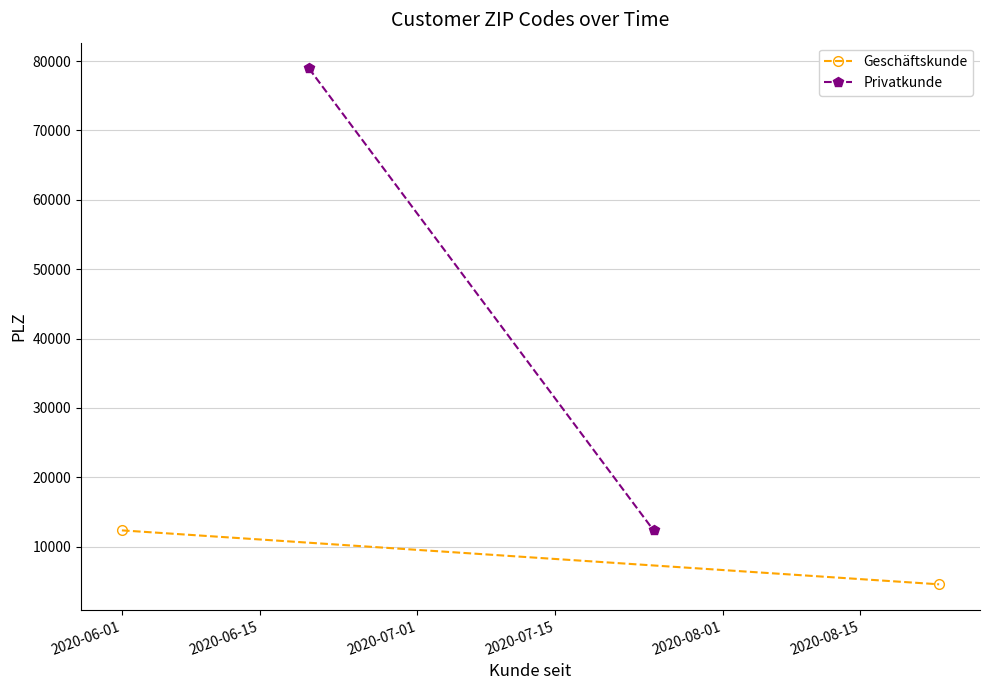

Reading left to right, transcribe all the data shown in this chart.

Geschäftskunde: 12345	4567
Privatkunde: 78945	12345